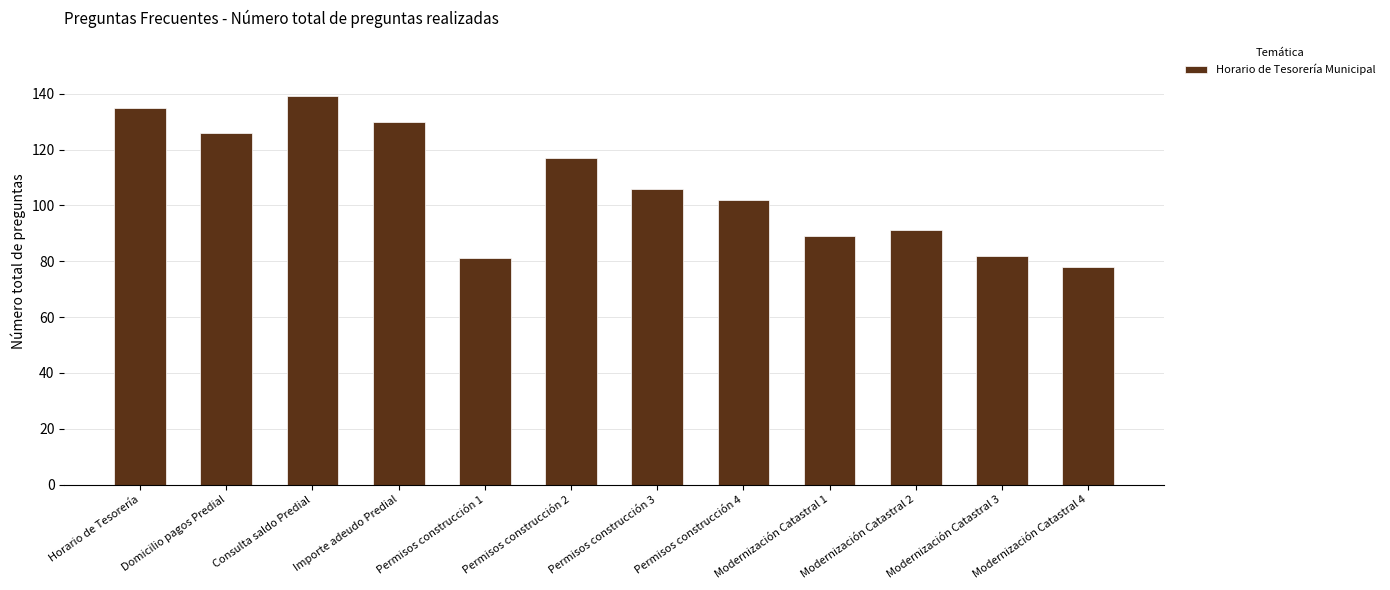

What is the difference between the maximum and minimum values?

61